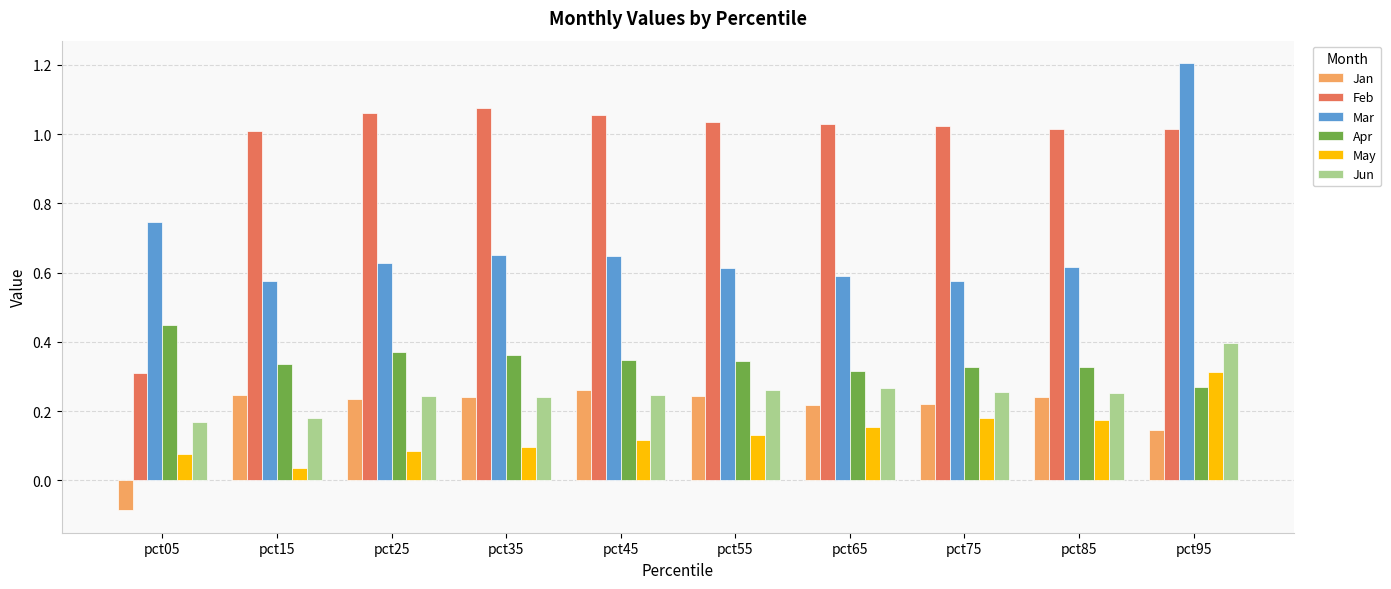

What is the minimum value shown in the chart?

-0.1